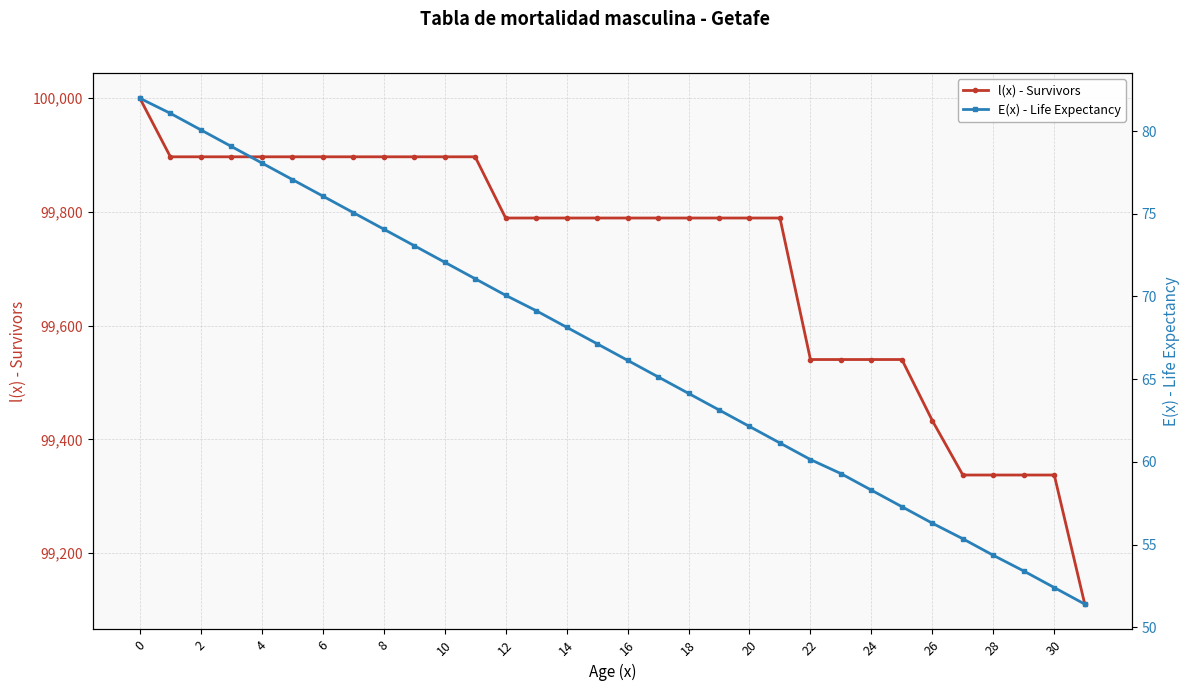

What is the maximum value for l(x) - Survivors?

100000.0